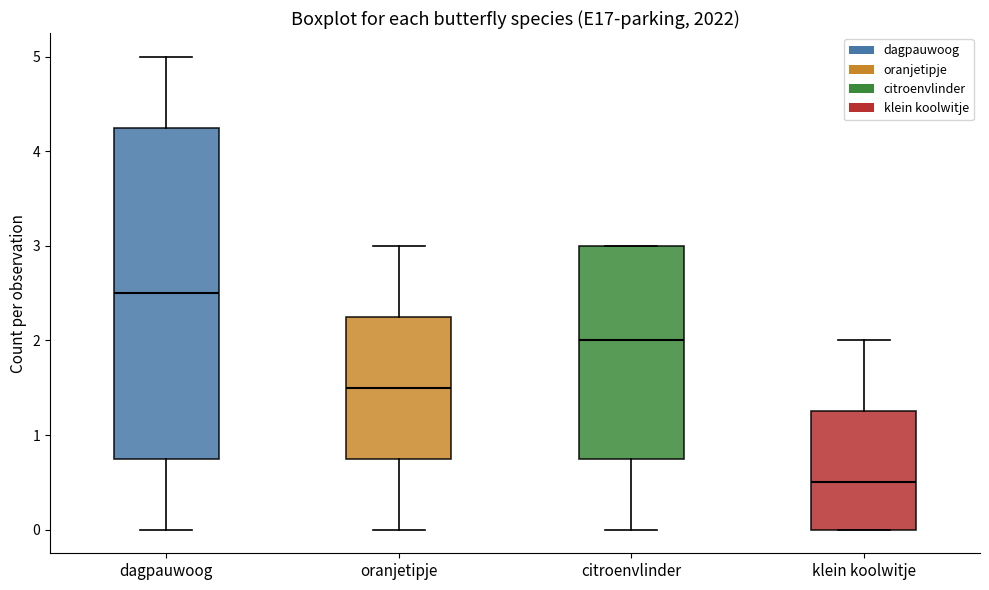

Where does the median line of the box for oranjetipje sit on the y-axis? The values are not printed on the chart, so give them approximately, as read against the axis.

1.5